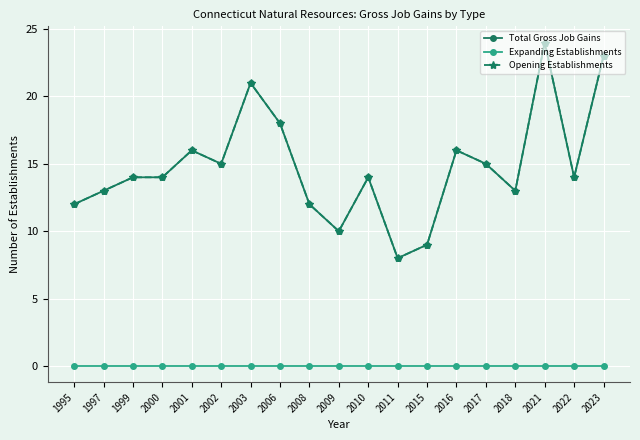

Is this an area chart (filled region under the line)?

No